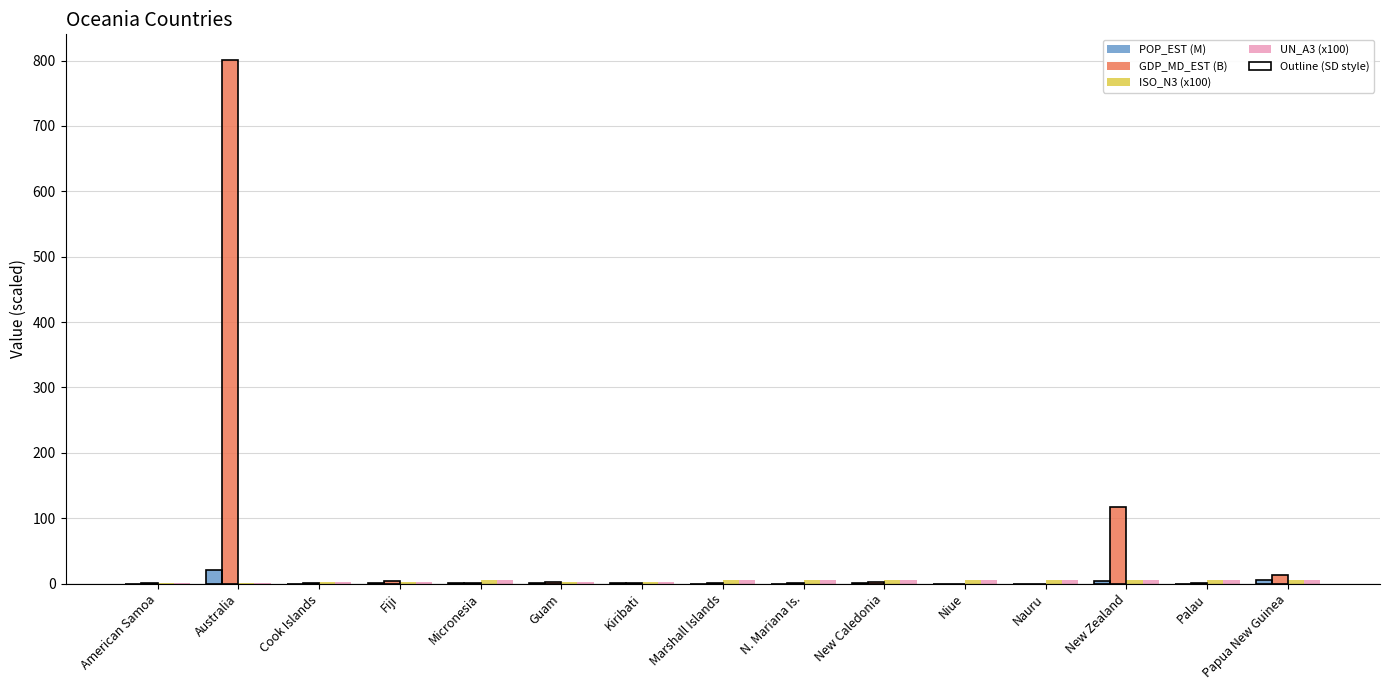

Where is ISO_N3 (x100) nearest to the value 3?

Kiribati